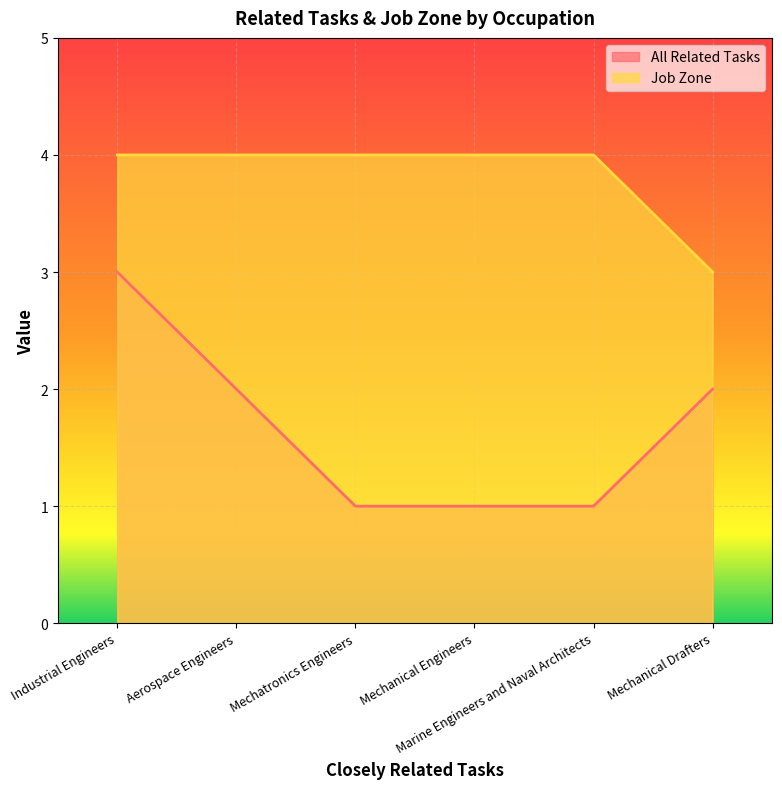

What is the difference between the highest and lowest values at Mechanical Drafters?

1